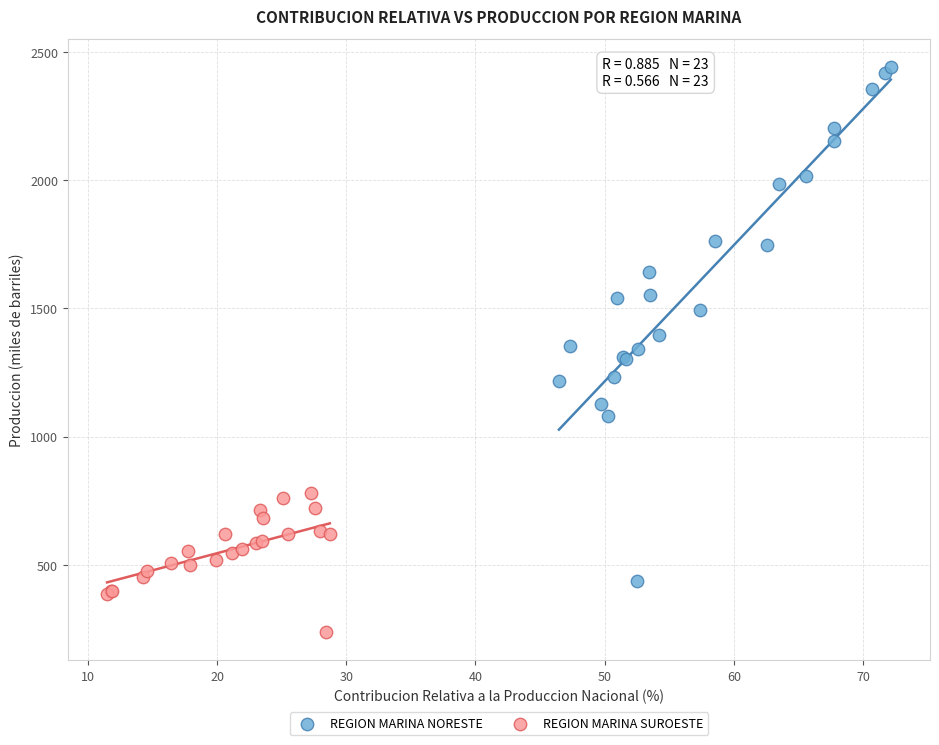

Which series has the widest spread of Y values?

REGION MARINA NORESTE